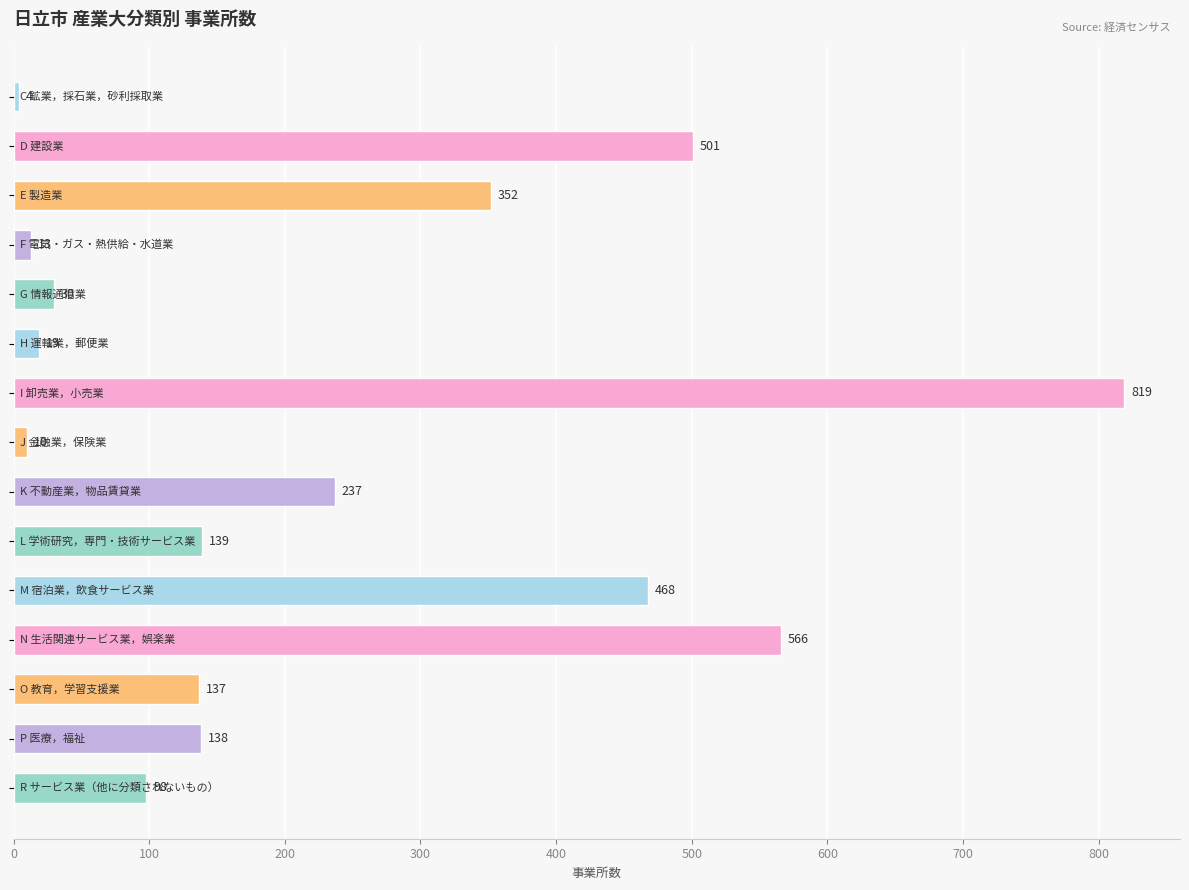

What is the minimum value shown in the chart?

4